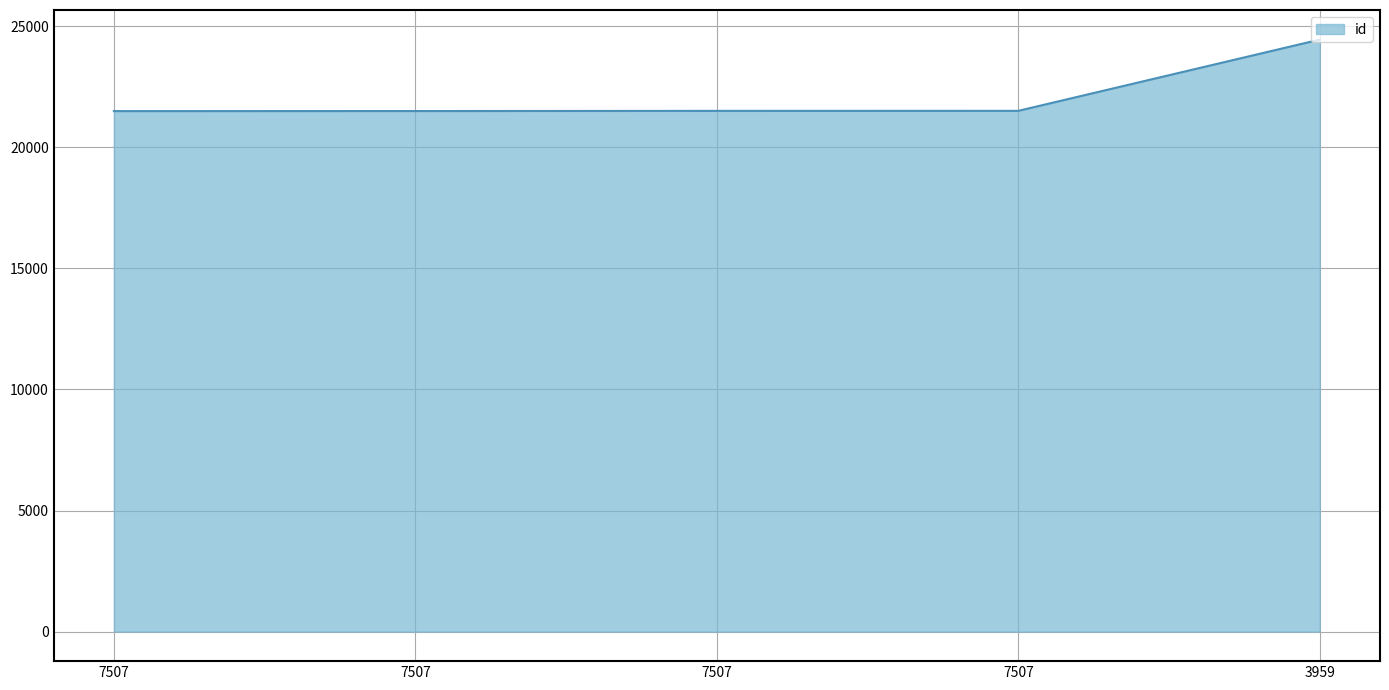

How many lines are shown in the chart?

1